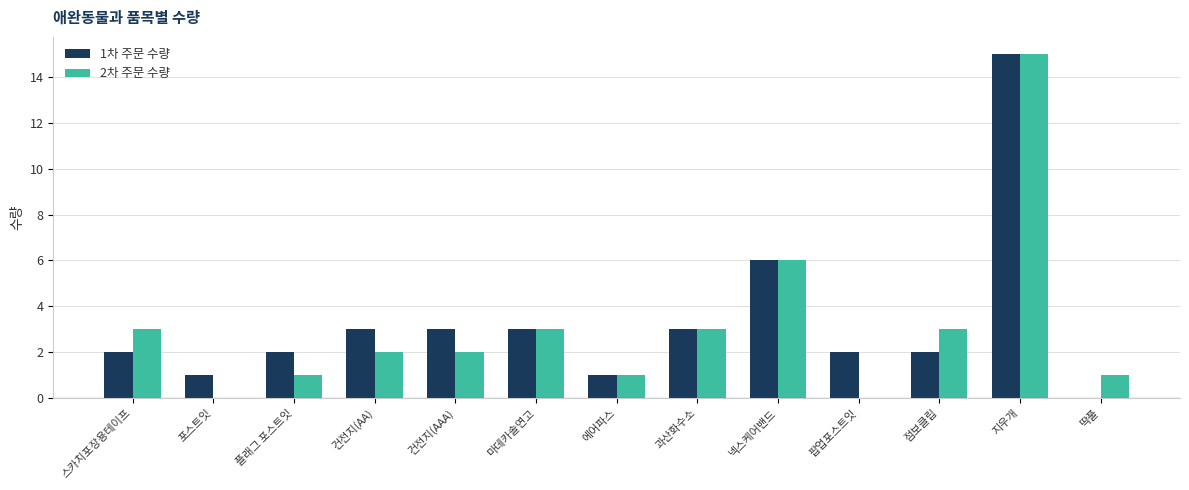

Are the bars horizontal?

No